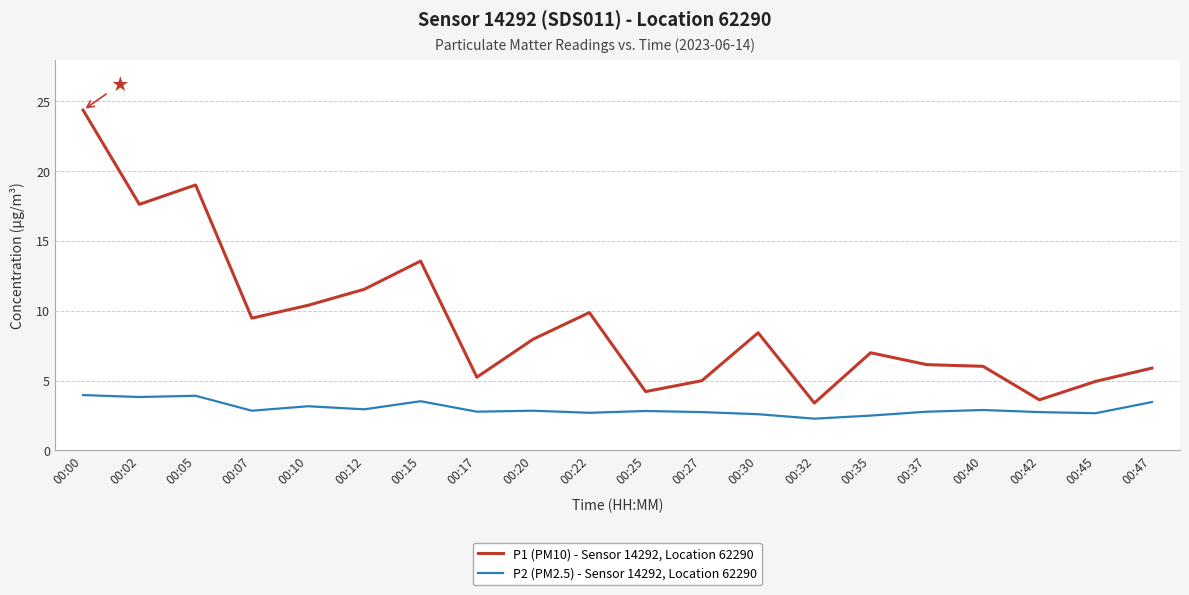

Is the value of P2 (PM2.5) - Sensor 14292, Location 62290 at 00:27 greater than the value of P1 (PM10) - Sensor 14292, Location 62290 at 00:32?

No